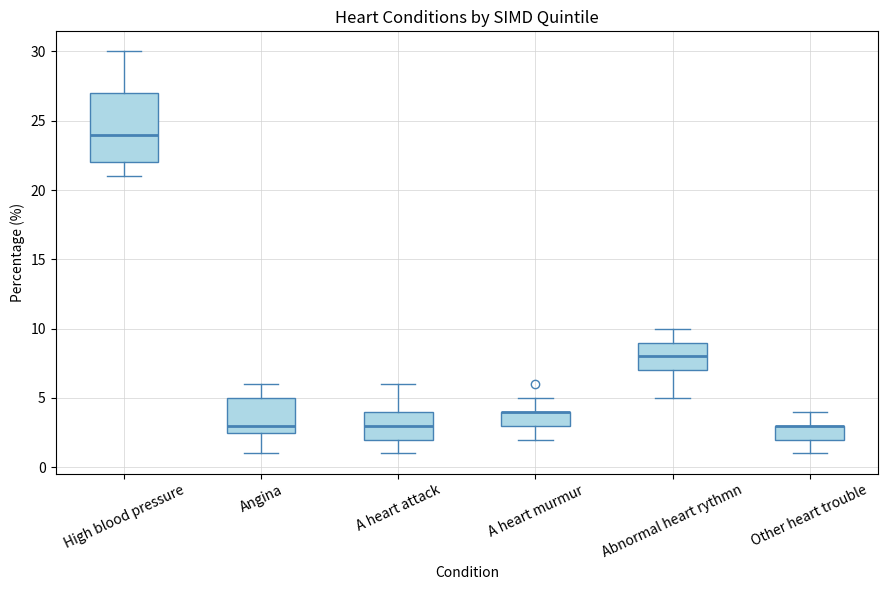

Where is the lower edge of the box for A heart attack on the y-axis? The values are not printed on the chart, so give them approximately, as read against the axis.

2.0